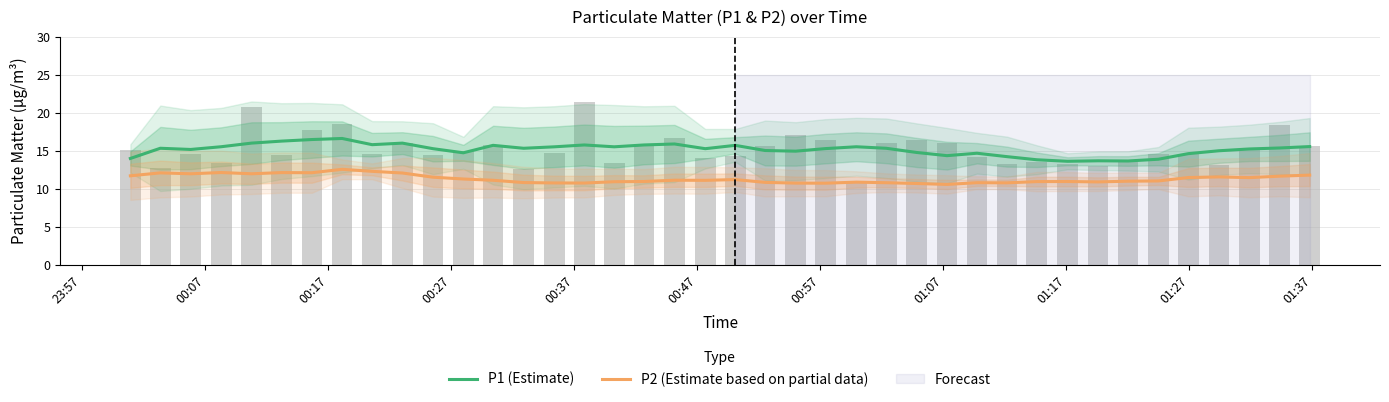

Is it true that P1 (Estimate) equals 10.0 at 38?

False